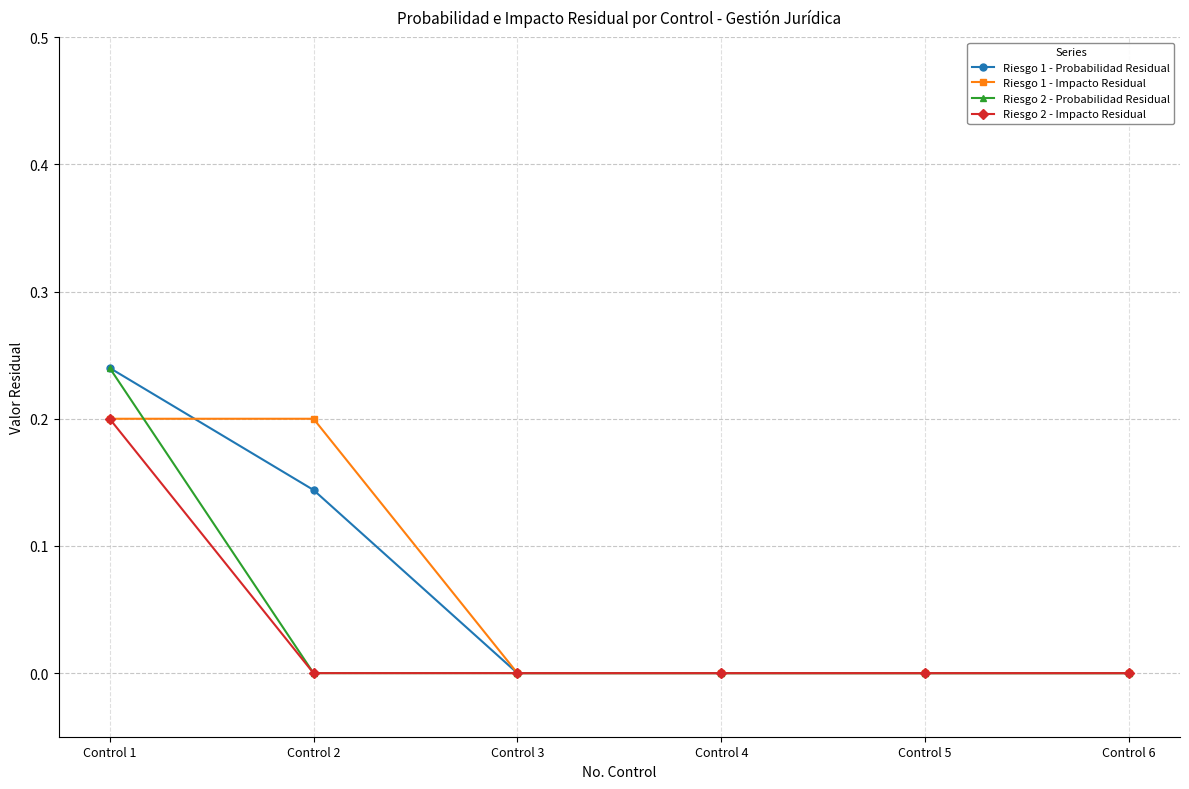

At which label does Riesgo 2 - Impacto Residual reach its peak?

Control 1